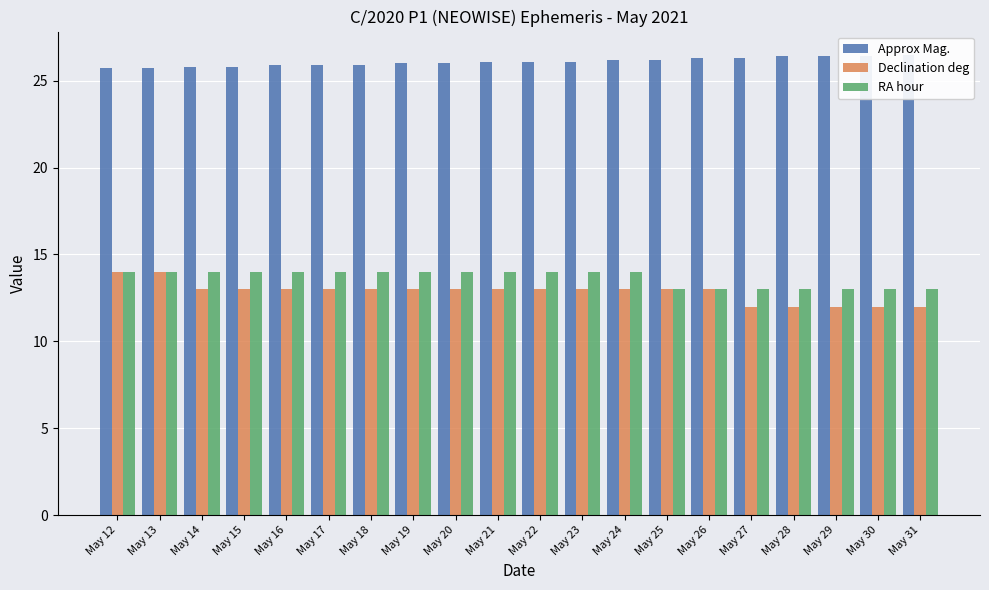

Which series changed the most between May 19 and May 30?

Declination deg